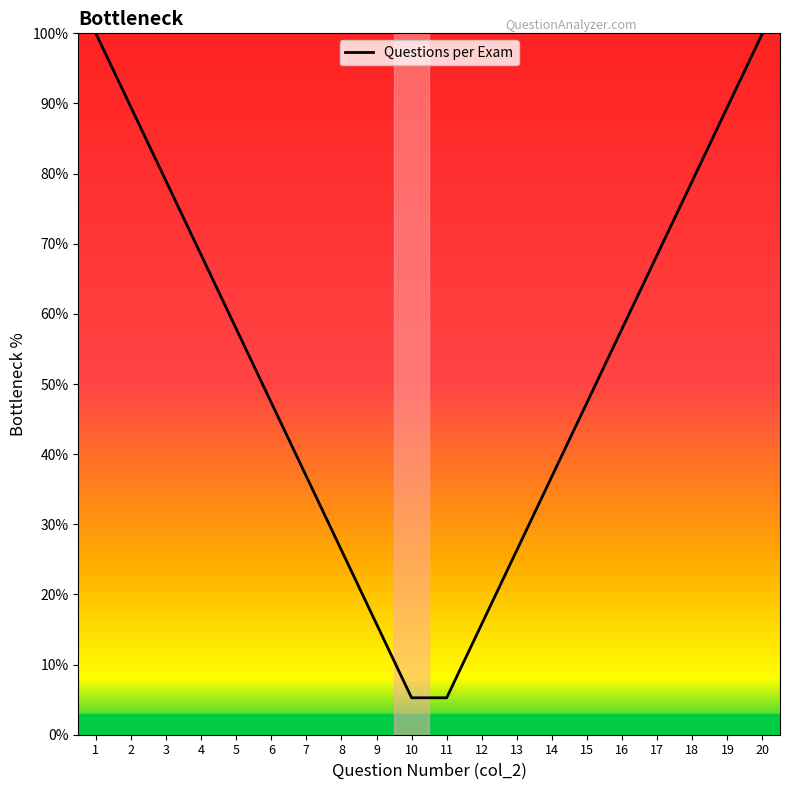

How many series are shown in this chart?

1